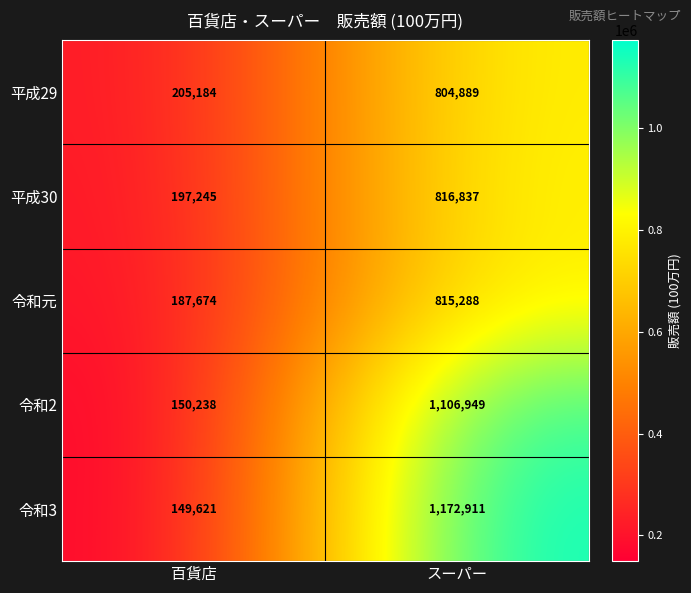

What is the difference between the highest and lowest values at 百貨店?

55563